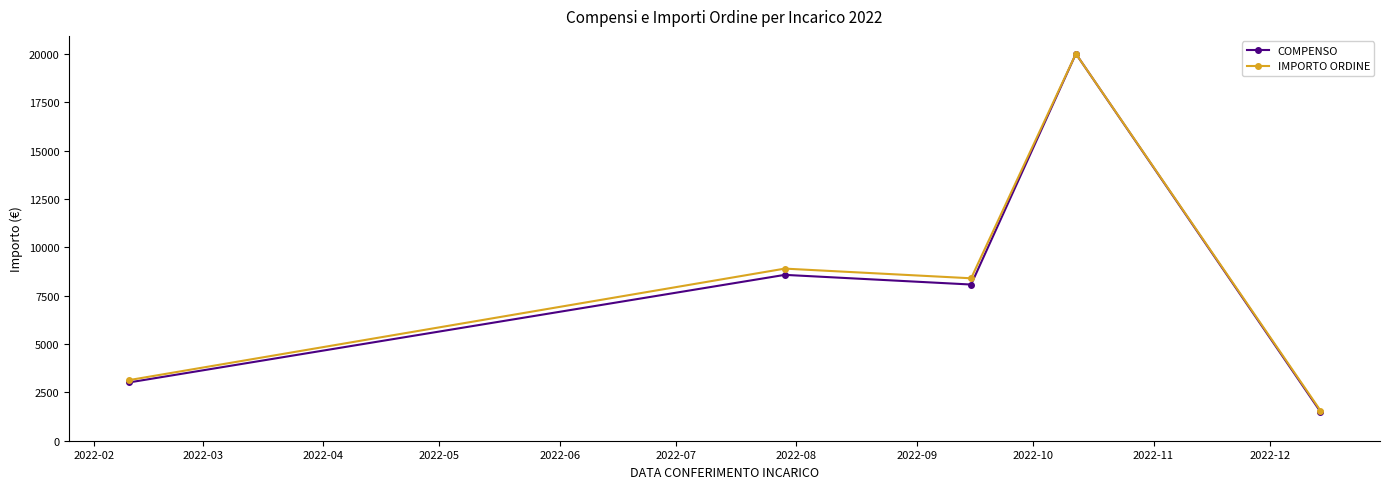

In IMPORTO ORDINE, how many points are lower than both neighbors (excluding endpoints)?

1